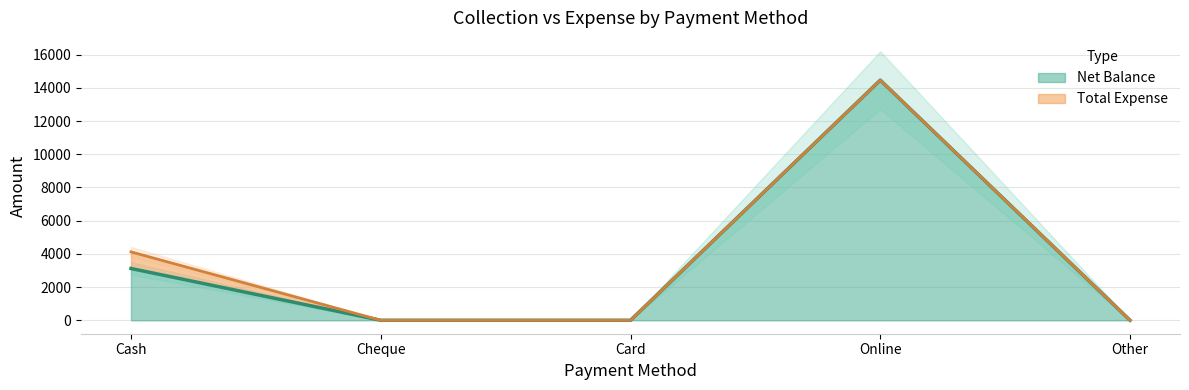

List the labels in order of value, largest first.

Online, Cash, Cheque, Card, Other